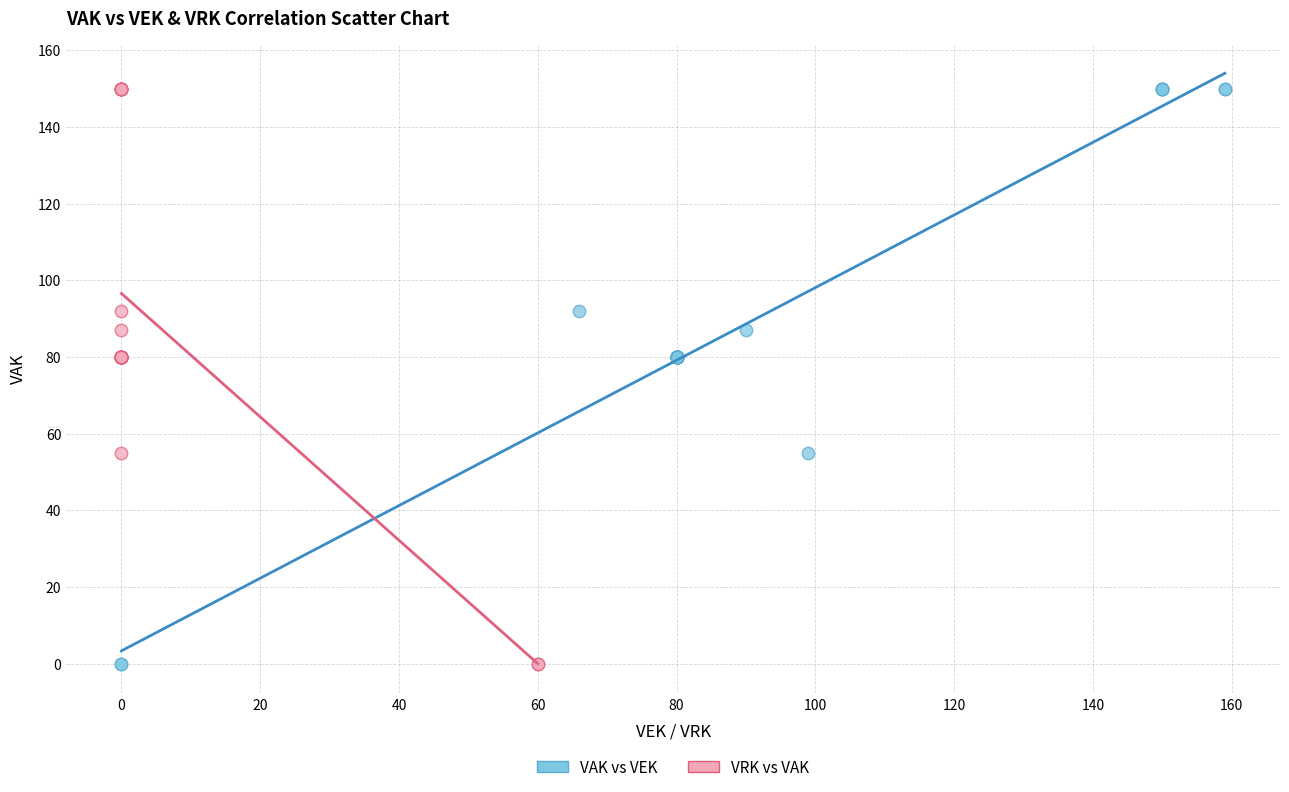

What are all the series names shown in the legend?

VAK vs VEK, VRK vs VAK